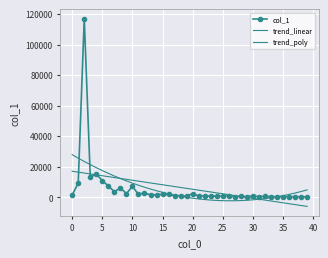

How many values in the trend_poly series exceed 2226?

20